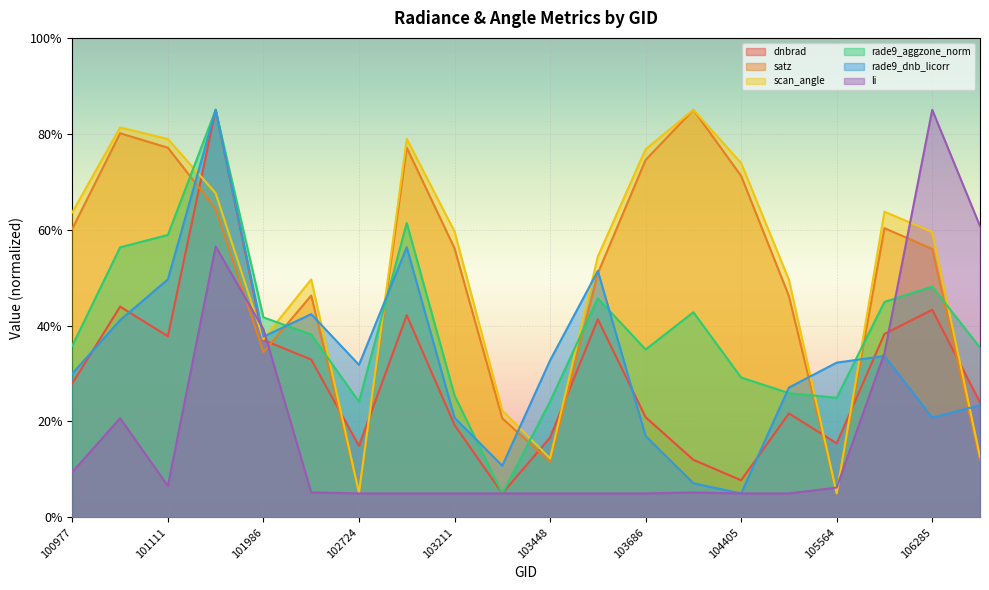

What is the value of the scan_angle point at the 11th from the left?

12.3